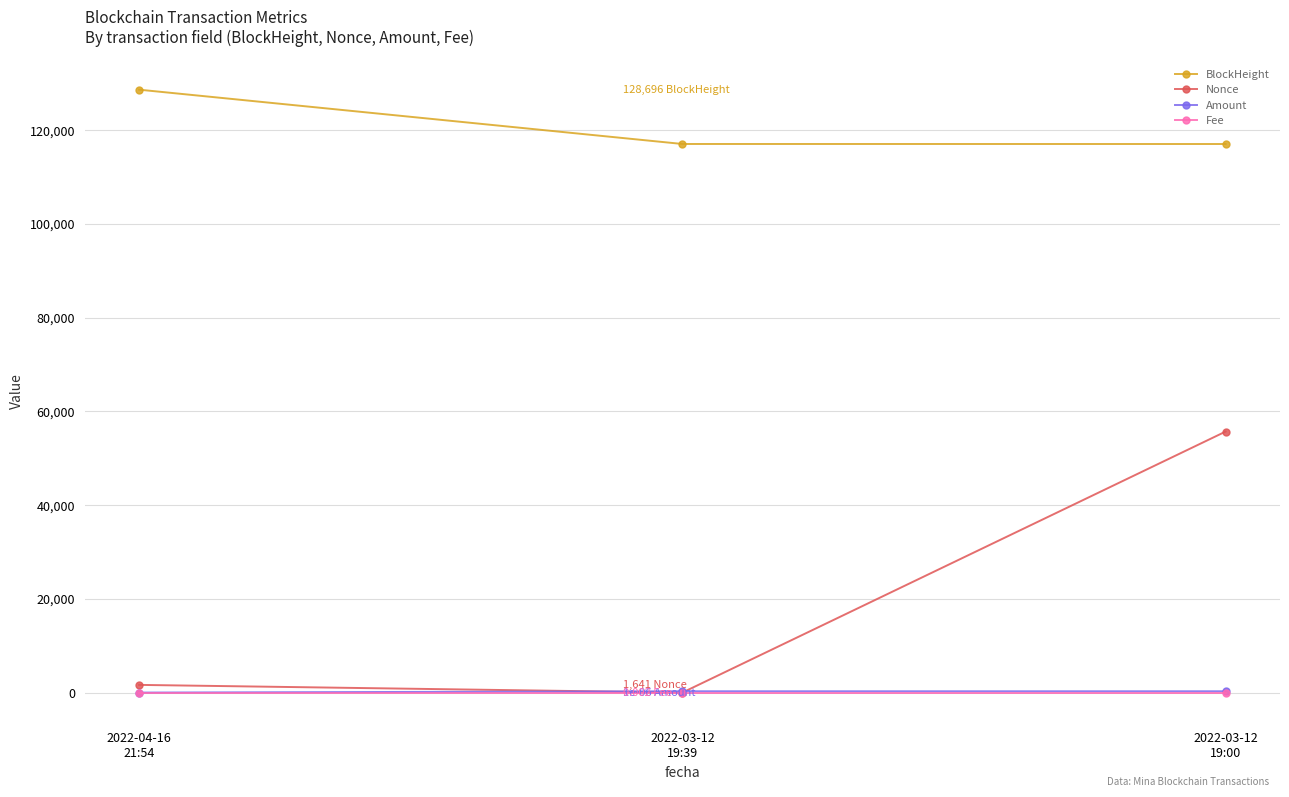

True or false: BlockHeight has a value of 197311.8 at 2022-04-16
21:54.

False